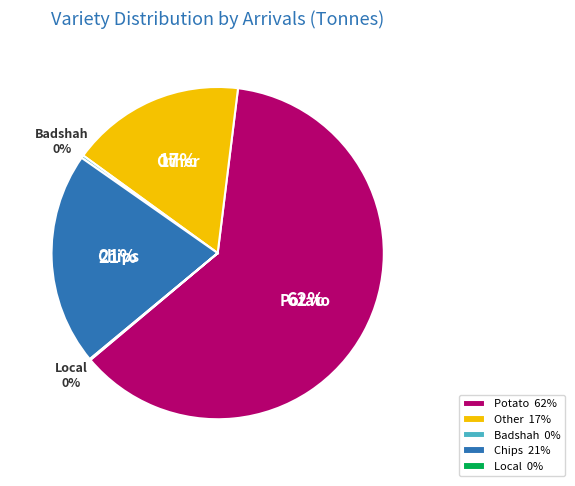

To the nearest percent, what percentage of the pie is Potato 62%?

62%